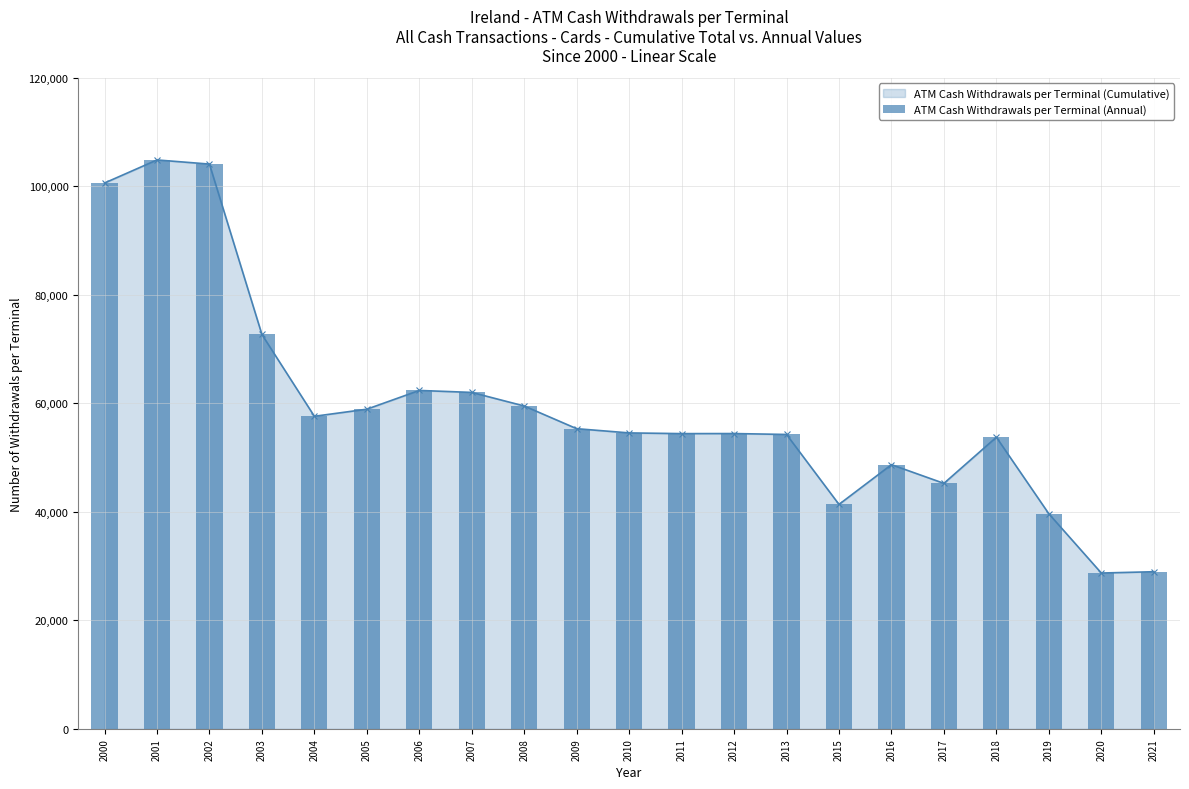

What is the change in value from 2017 to 2019?

-5606.7